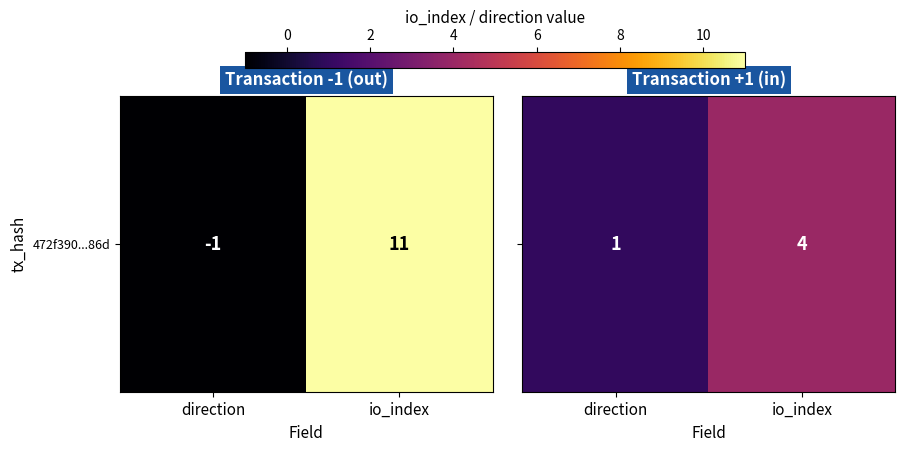

Approximately how many times larger is the value at direction compared to io_index?

0.2